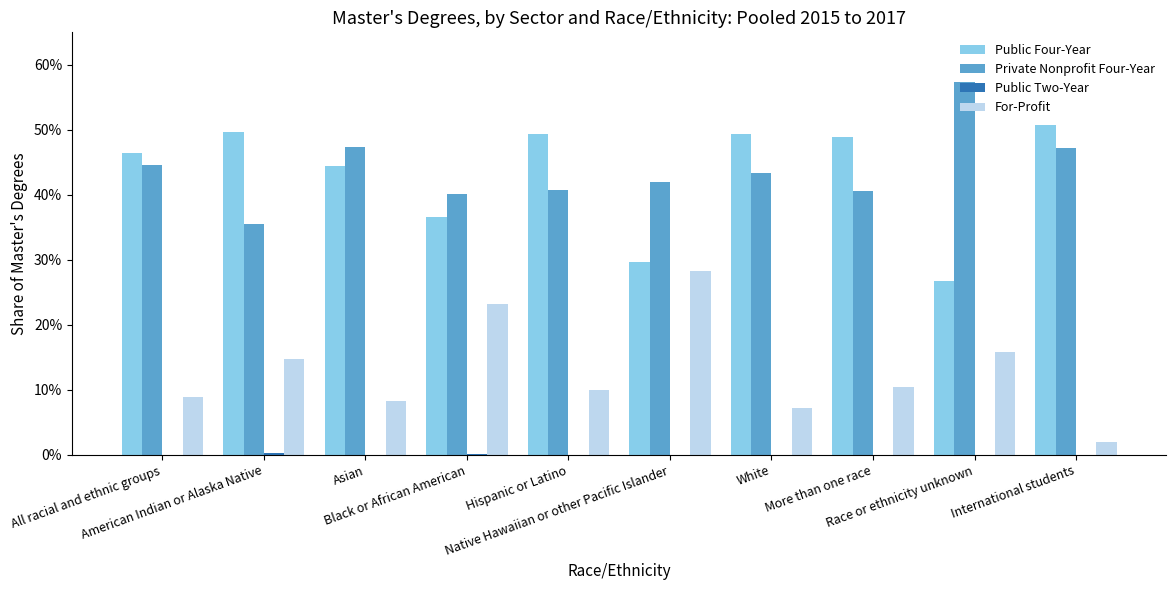

What position from the right is Asian?

8